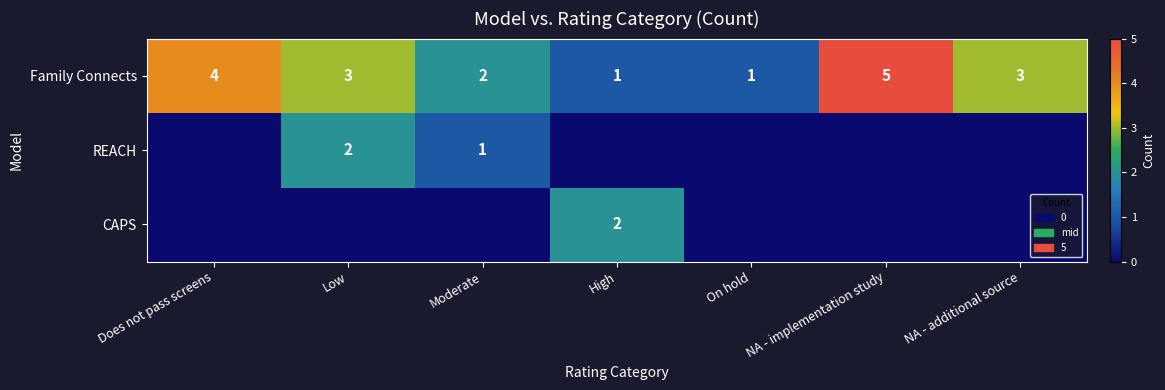

The Family Connects series shows 6 at Does not pass screens. True or false?

False